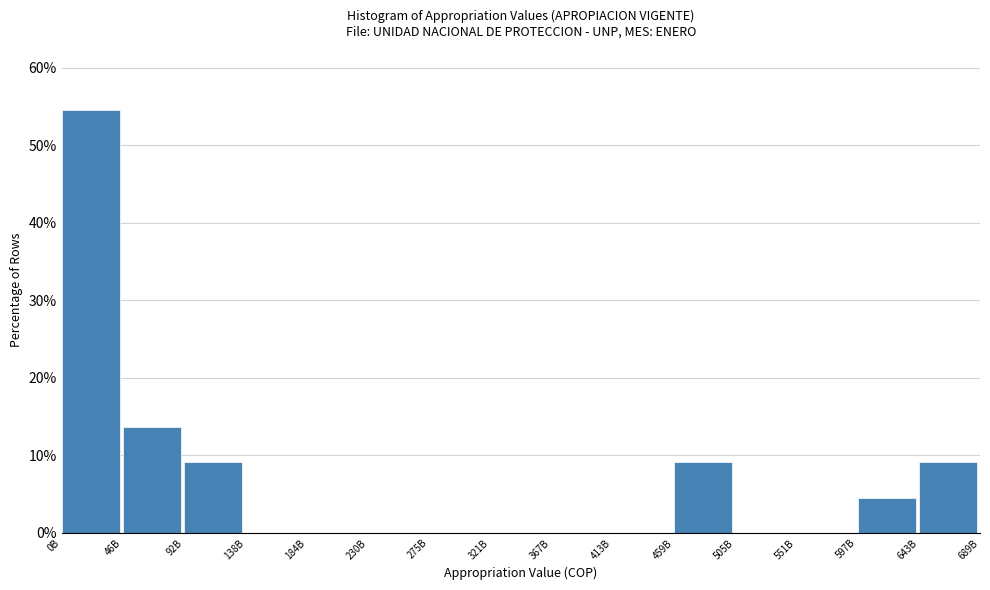

Reading right to left, transcribe all the data shown in this chart.

643B=9.1	597B=4.5	551B=0.0	505B=0.0	459B=9.1	413B=0.0	367B=0.0	321B=0.0	275B=0.0	230B=0.0	184B=0.0	138B=0.0	92B=9.1	46B=13.6	0B=54.5